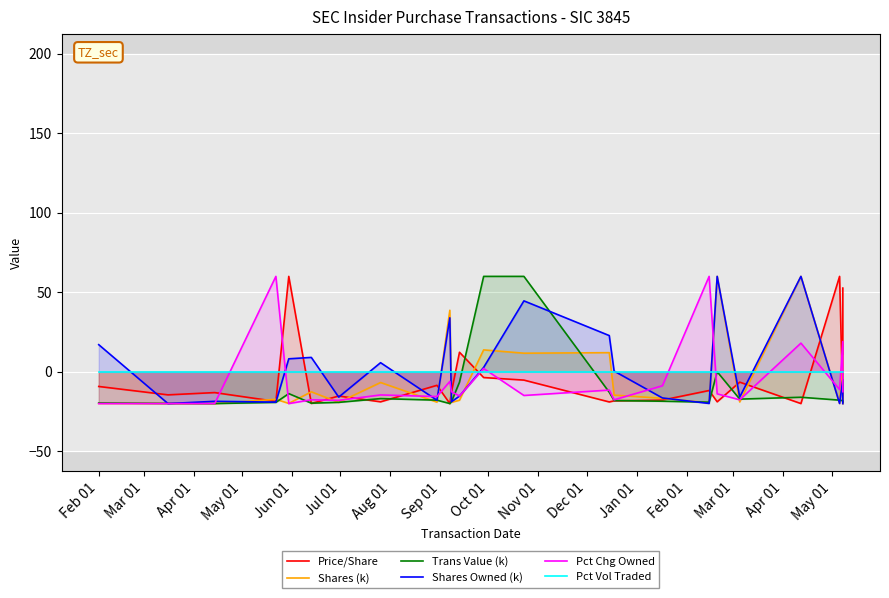

How many values in the Pct Chg Owned series exceed -13?

11